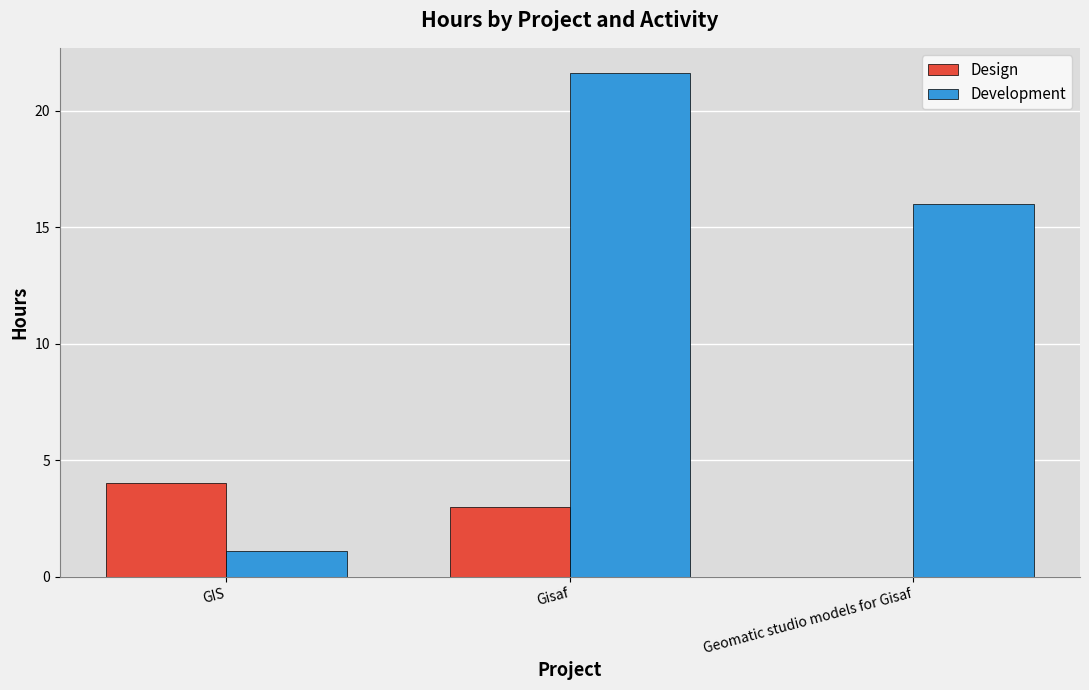

Between GIS and Gisaf, which series saw the biggest shift?

Development